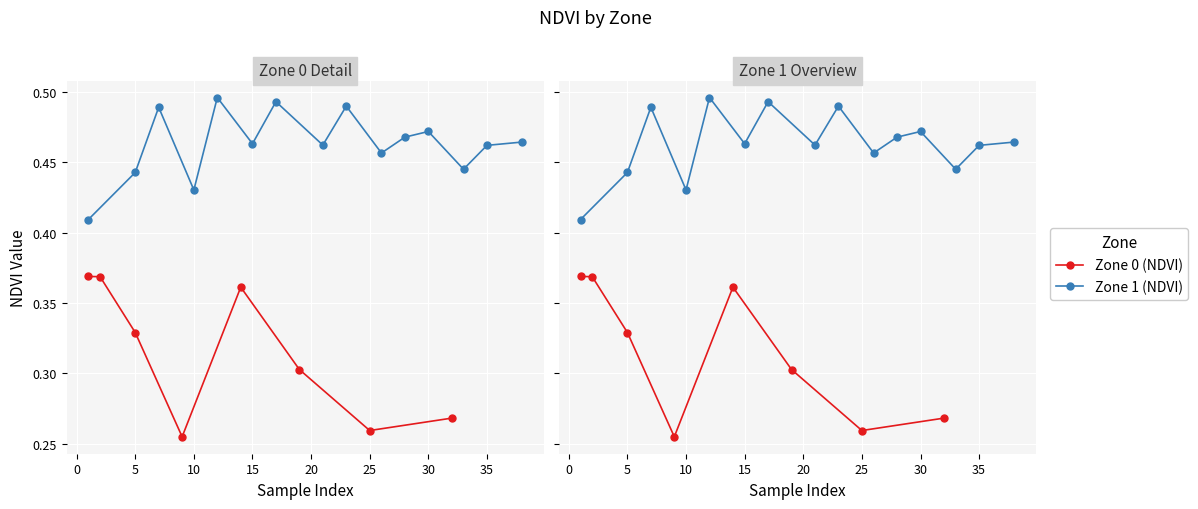

True or false: the data has more than 1 interior local peaks.

False